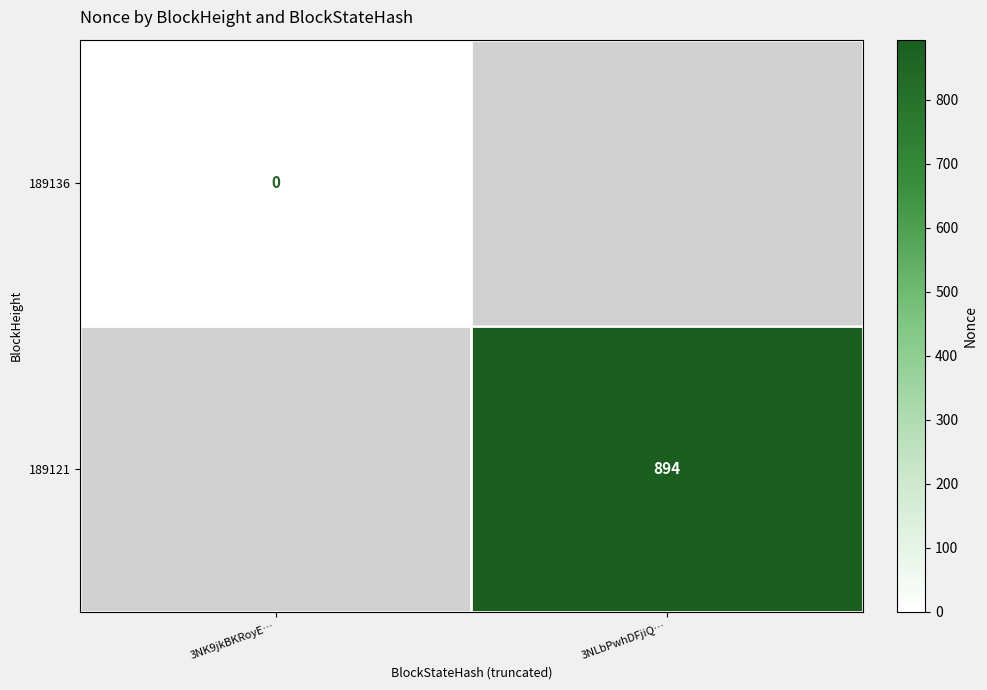

Is the value of 189121 at 3NLbPwhDFjiQ… greater than the value of 189136 at 3NK9jkBKRoyE…?

Yes